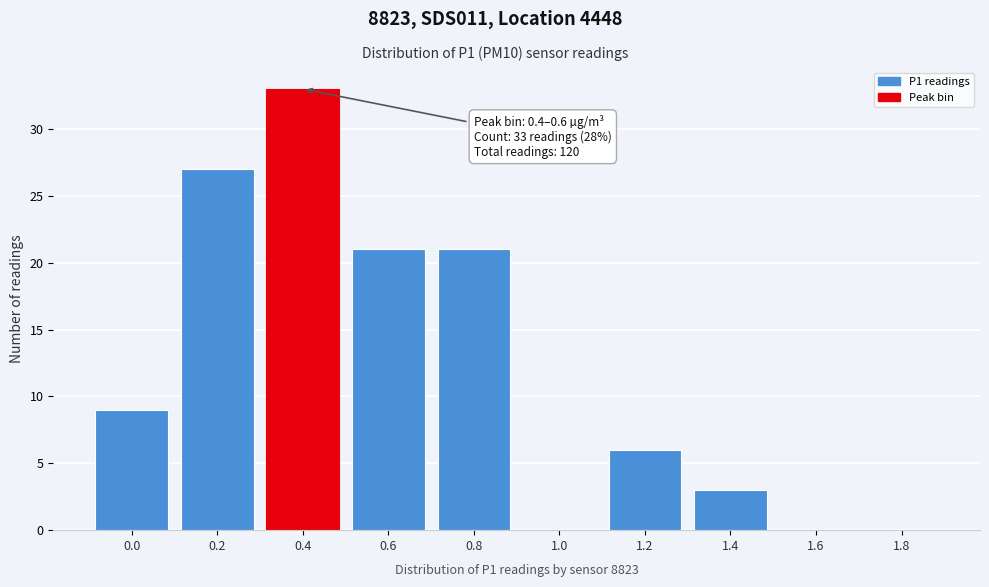

Reading right to left, extract all data points from this chart.

1.8=0	1.6=0	1.4=3	1.2=6	1.0=0	0.8=21	0.6=21	0.4=33	0.2=27	0.0=9